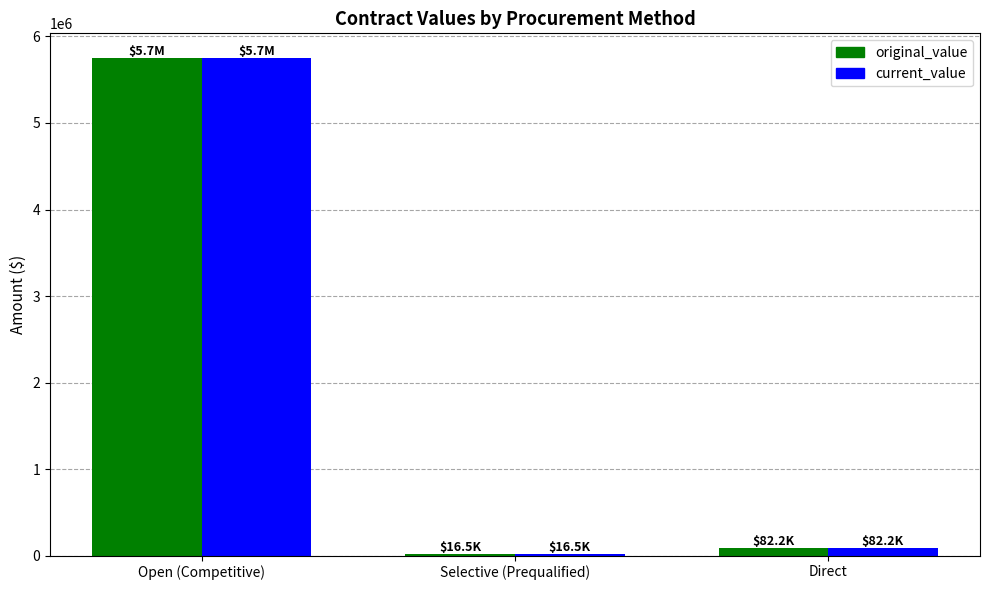

Where is current_value nearest to the value 2882757?

Direct